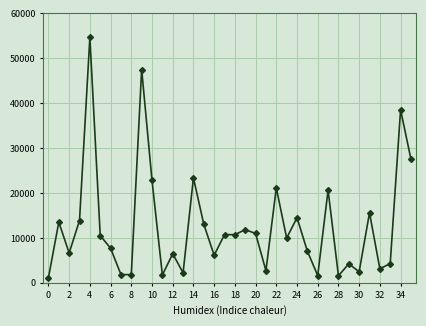

True or false: there are more than 0 points higher than both neighbors.

True